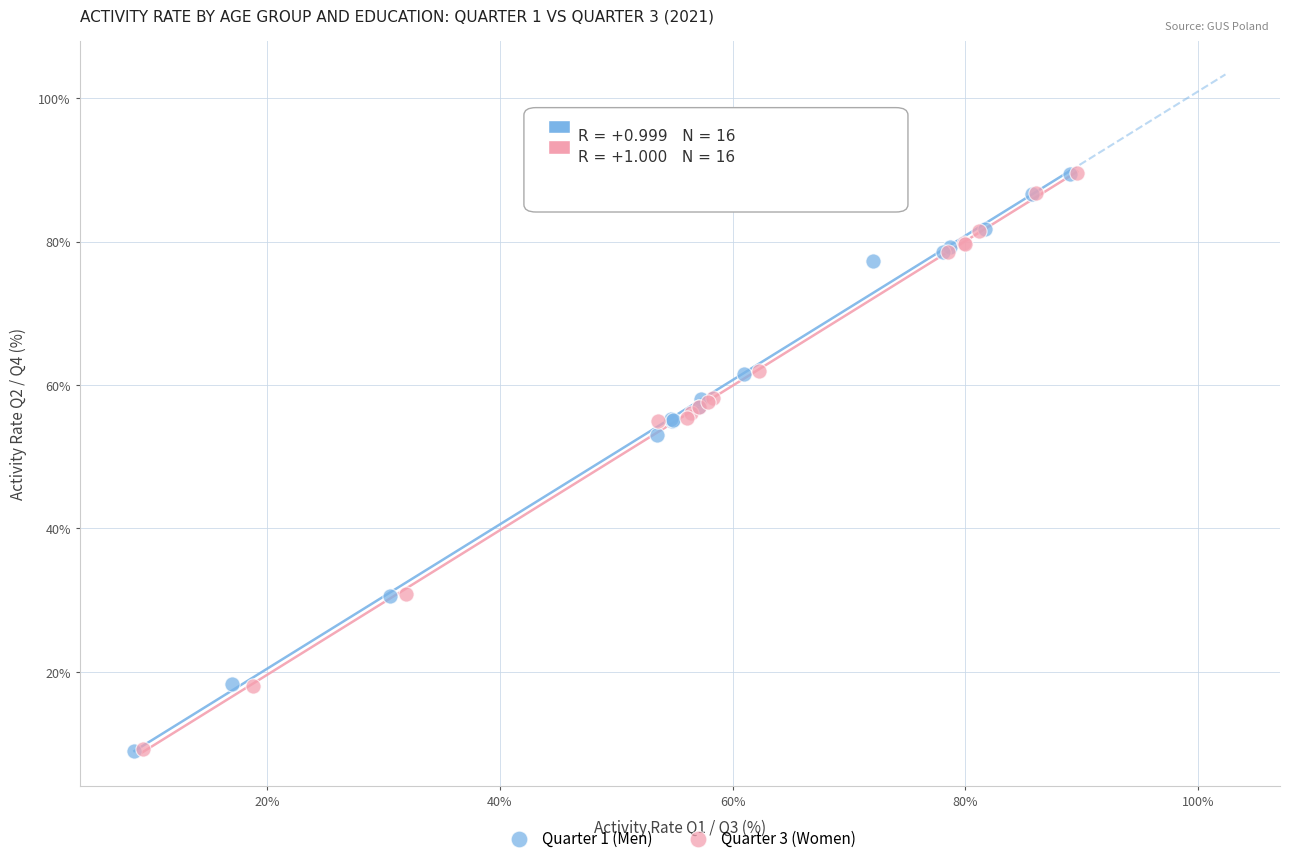

Which series has the largest Y range (max minus min)?

Quarter 1 (Men)